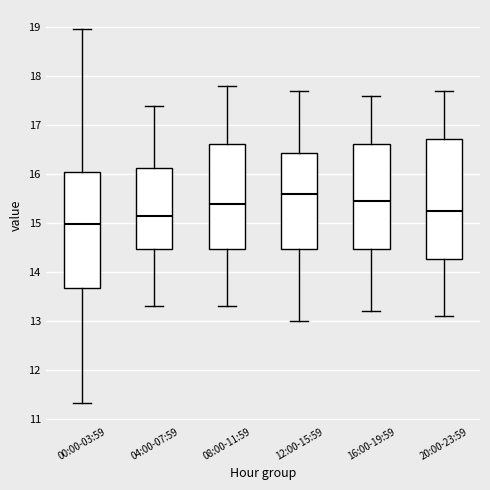

Which box has the lowest median line?

00:00-03:59